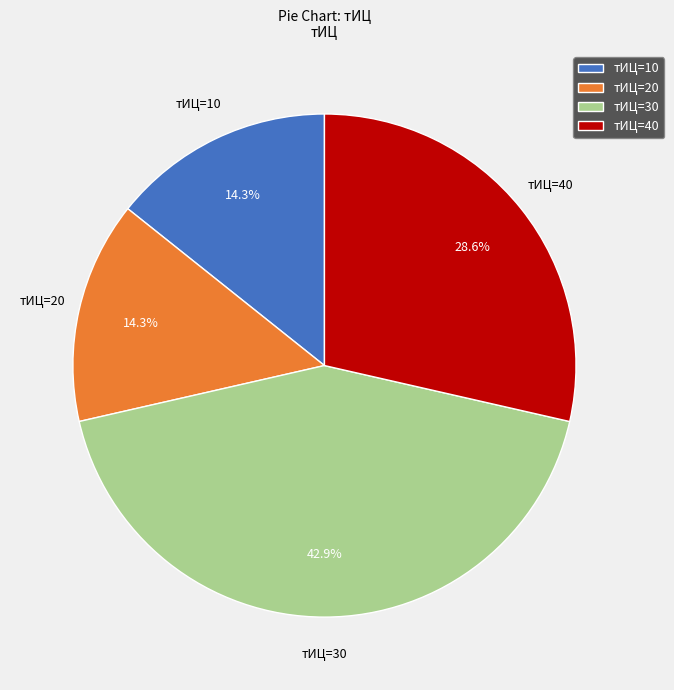

Count the number of slices in the pie.

4